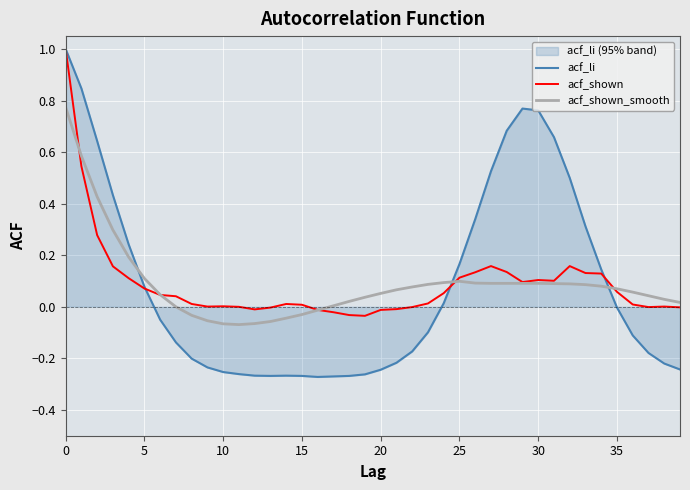

How many values in acf_li are above zero?

17